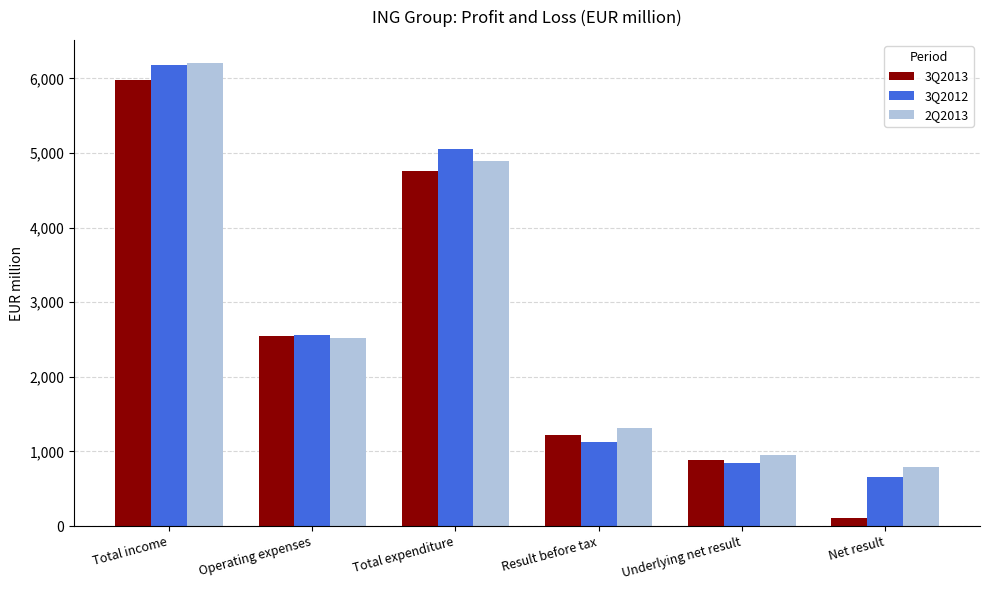

List the series in order of their overall mean, lowest first.

3Q2013, 3Q2012, 2Q2013